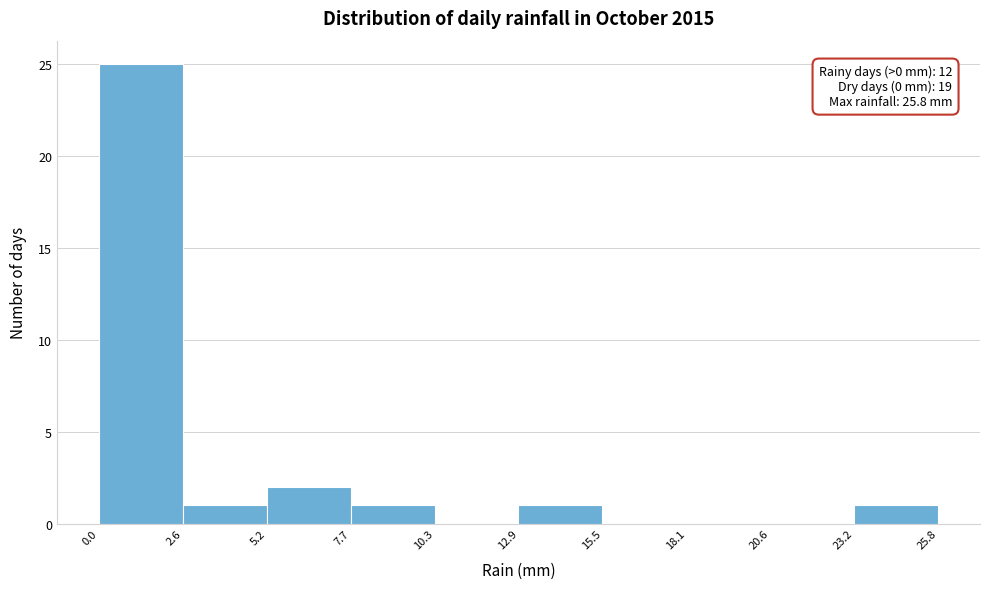

Over which range of the x-axis is the bar tallest?

0.0 to 2.6